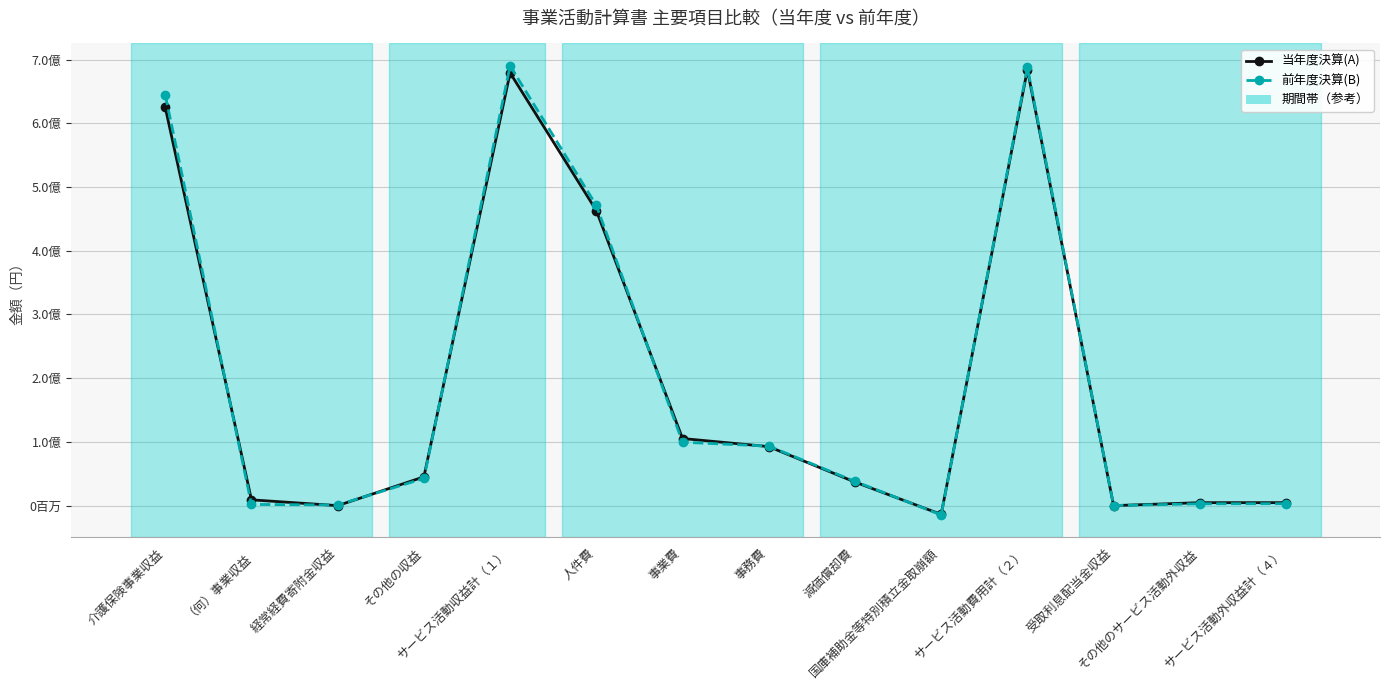

What is the difference between the 前年度決算(B) values at 経常経費寄附金収益 and 受取利息配当金収益?

896427